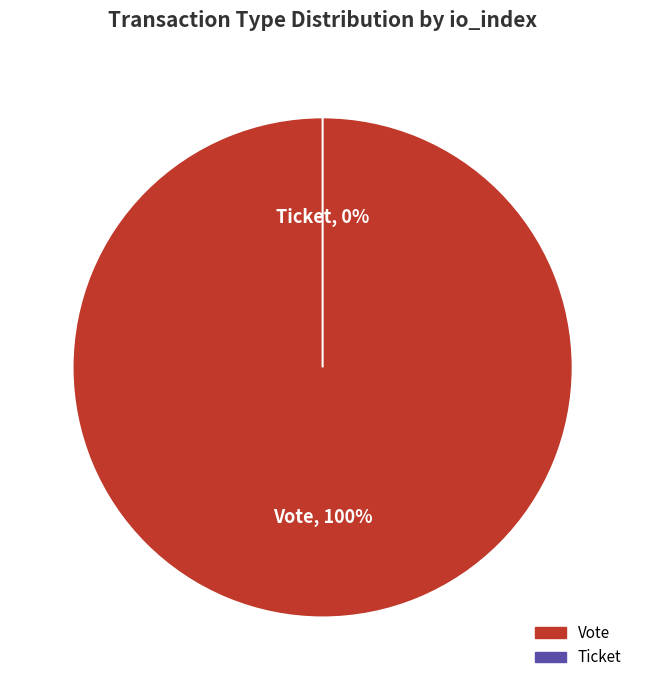

Rank the categories by value from highest to lowest.

Vote, Ticket